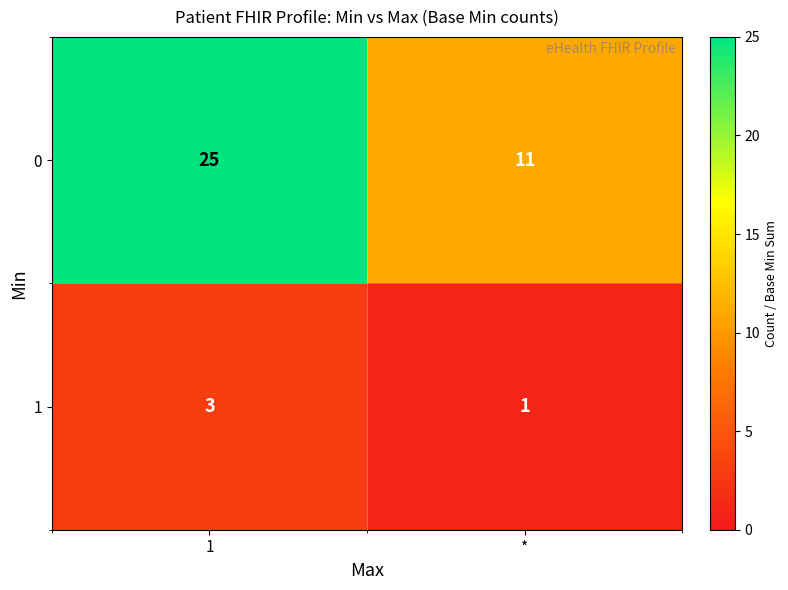

What is the average value of the 0 series?

18